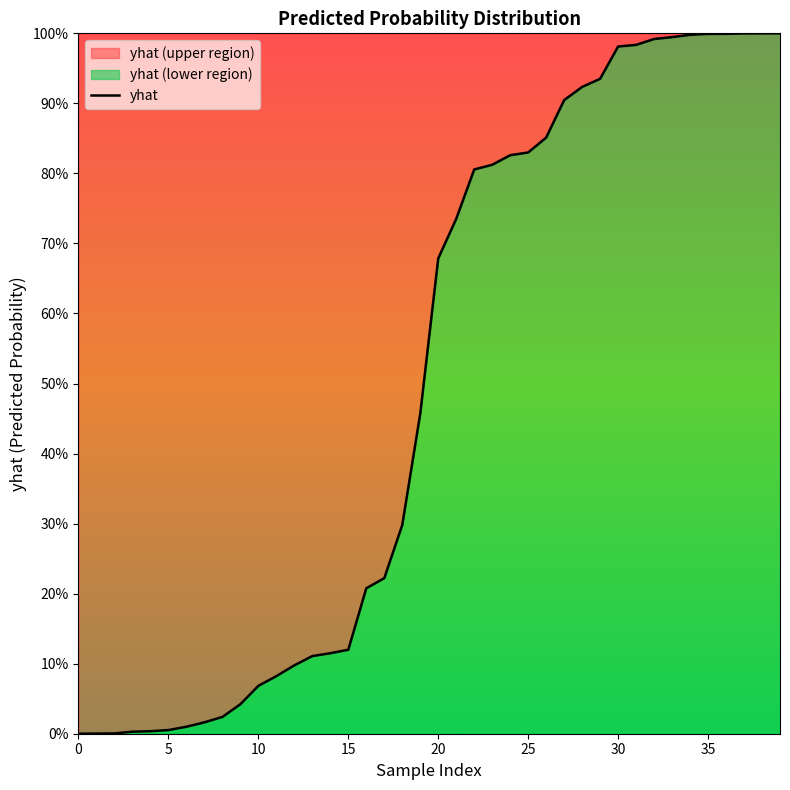

True or false: the data has more than 1 interior local peaks.

False